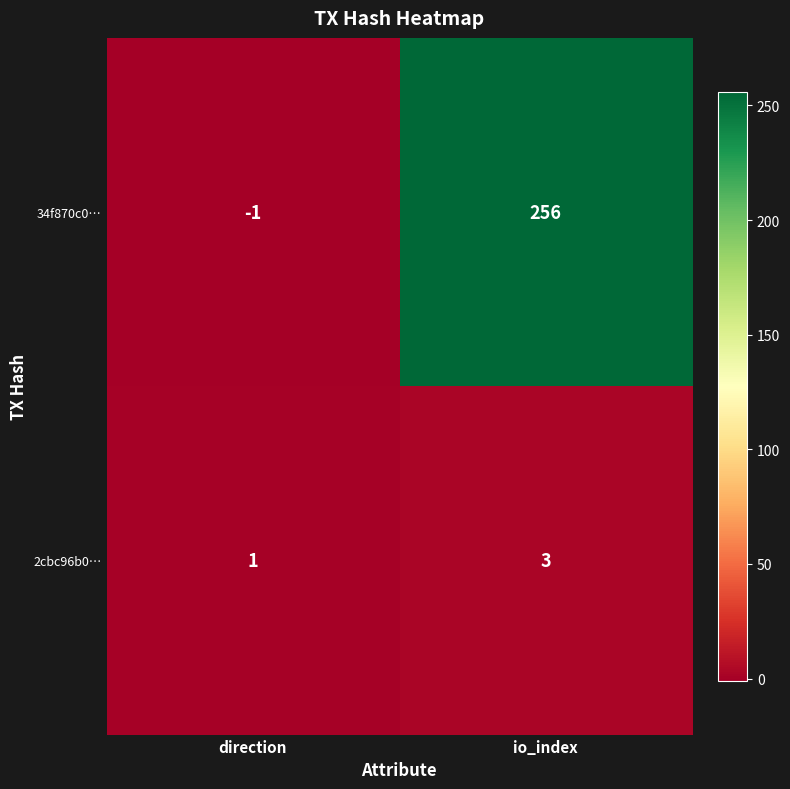

What is the highest value of the 2cbc96b0… series?

3